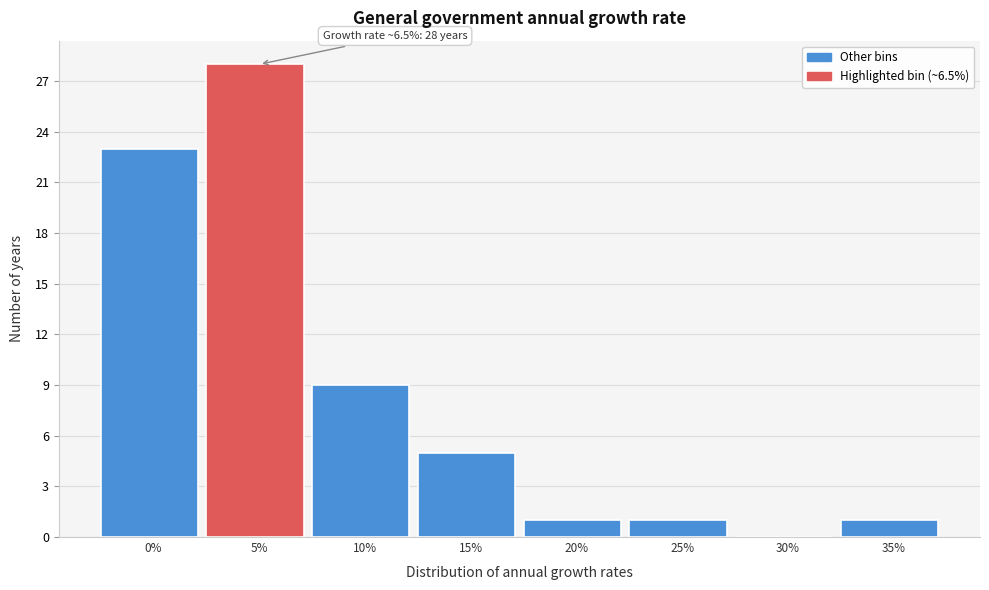

Reading left to right, list all the values displayed in this chart.

0%=23	5%=28	10%=9	15%=5	20%=1	25%=1	30%=0	35%=1